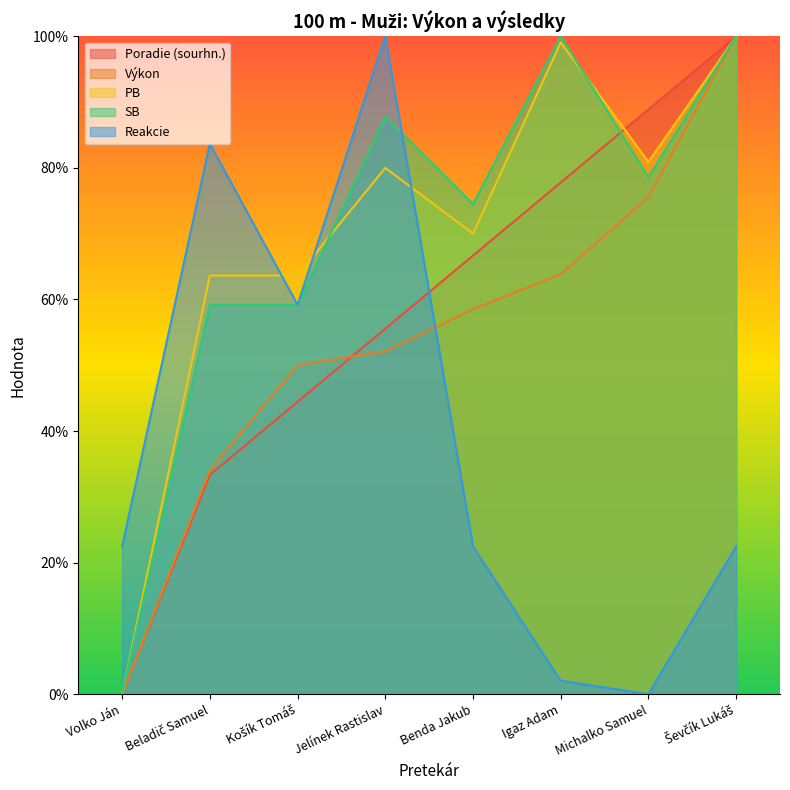

Count the number of data series in this chart.

5